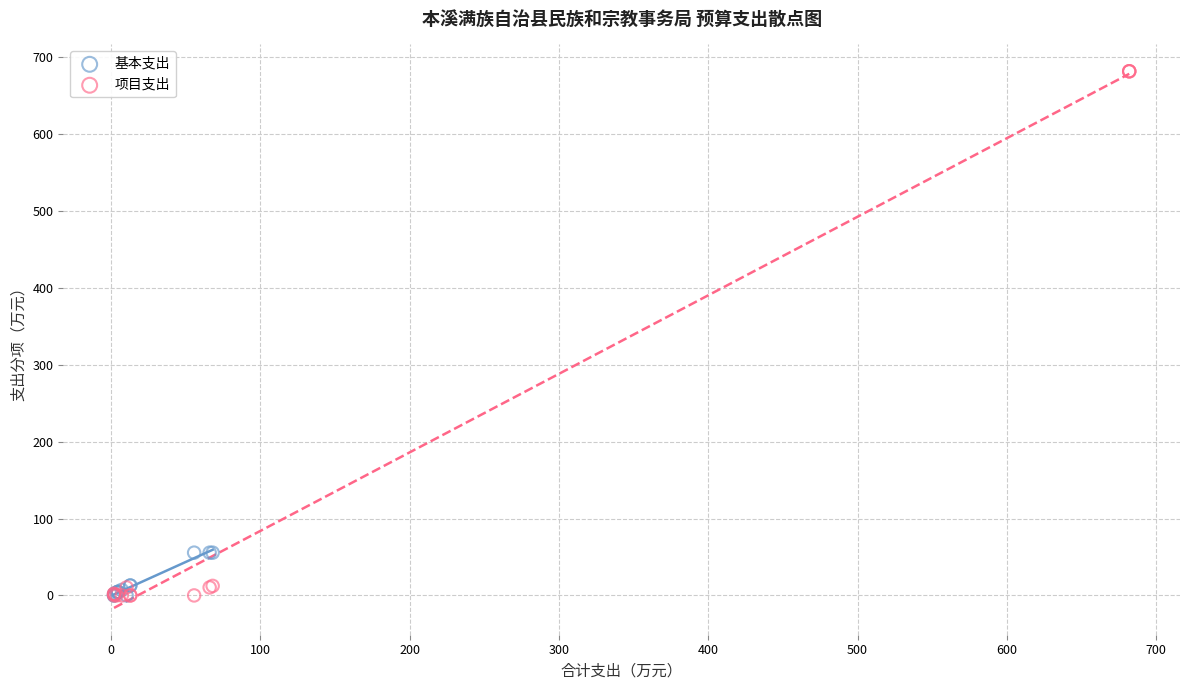

Which series reaches the maximum Y coordinate?

项目支出